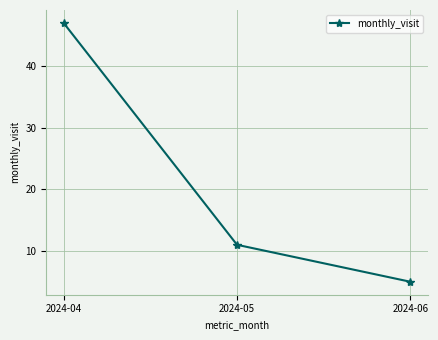

How many data points does each series have?

3